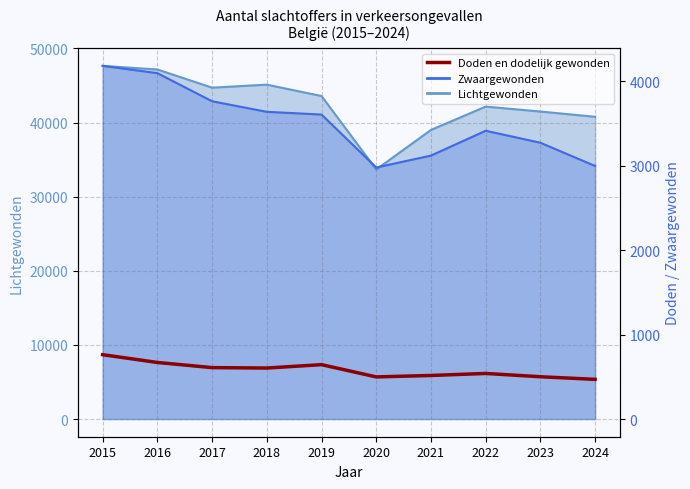

Is it true that the value at 2024 is 470?

True